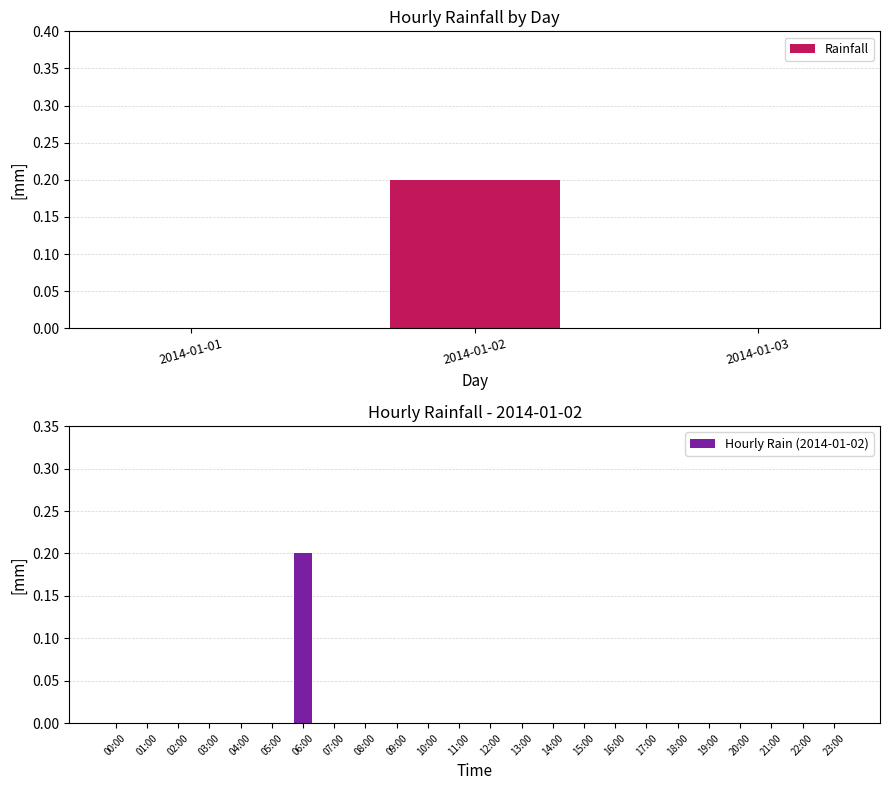

Is it true that Rainfall equals 0.0 at 2014-01-03?

True